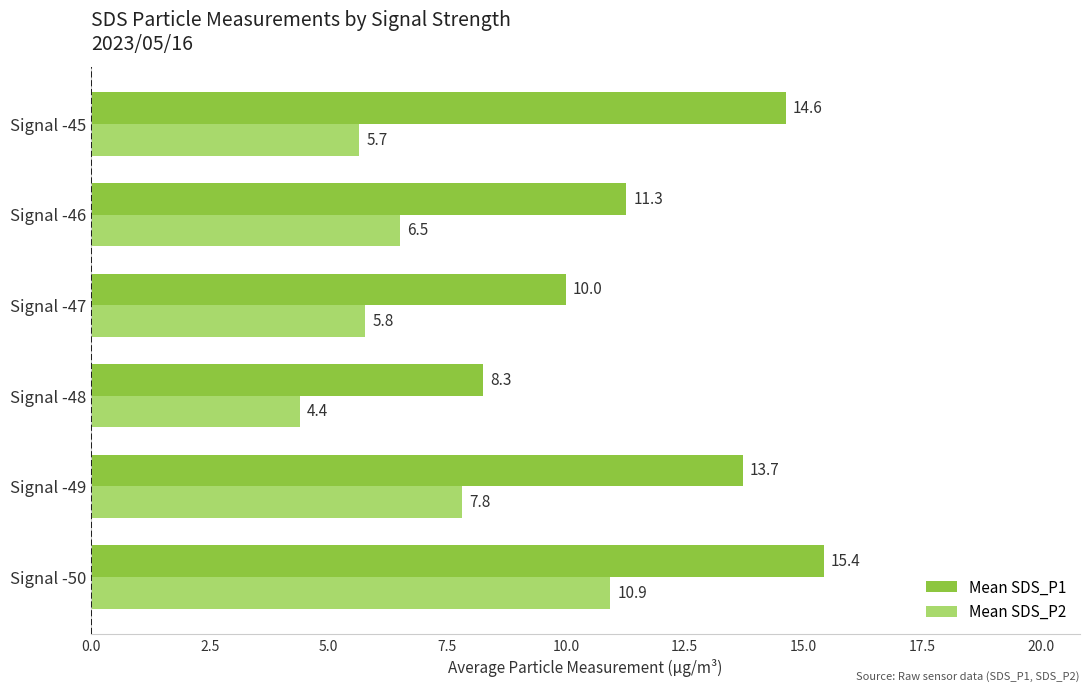

What is the spread (max minus min) of values at Signal -48?

3.9